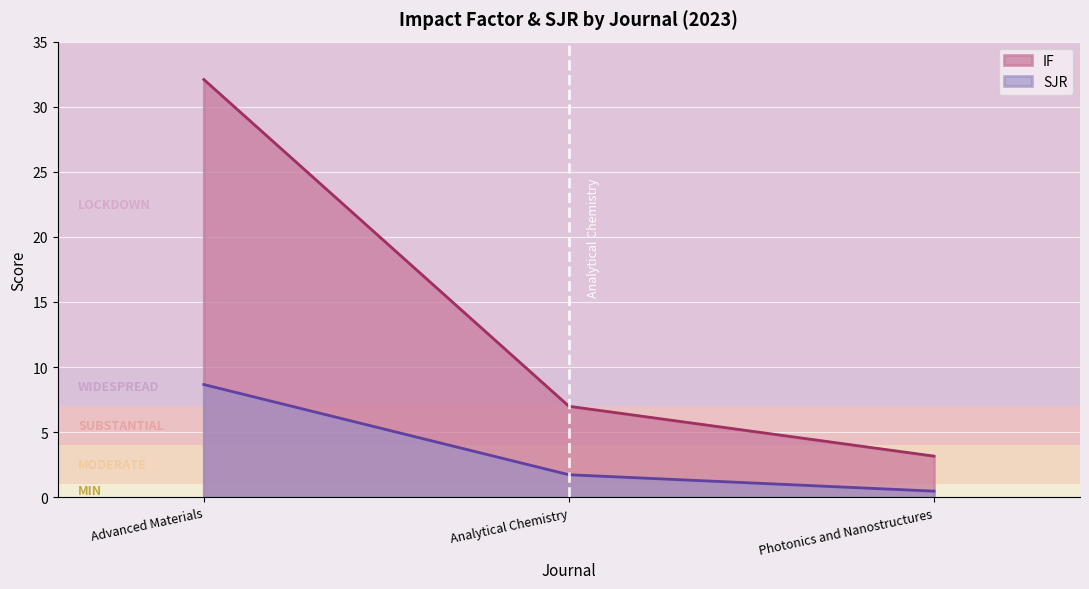

Reading right to left, list all the values displayed in this chart.

IF: Photonics and Nanostructures=3.2	Analytical Chemistry=7.0	Advanced Materials=32.1
SJR: Photonics and Nanostructures=0.5	Analytical Chemistry=1.7	Advanced Materials=8.7